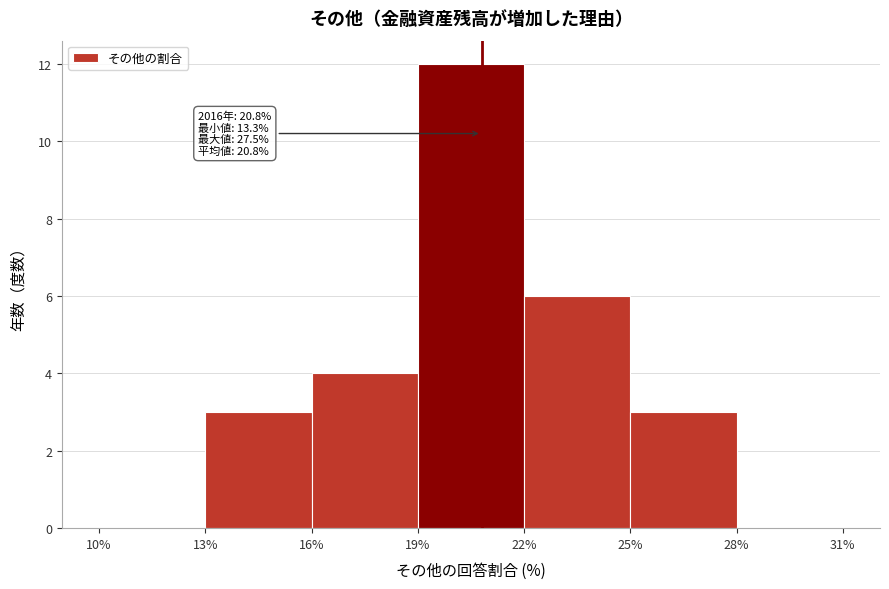

Which range on the x-axis has the tallest bar?

19% to 22%